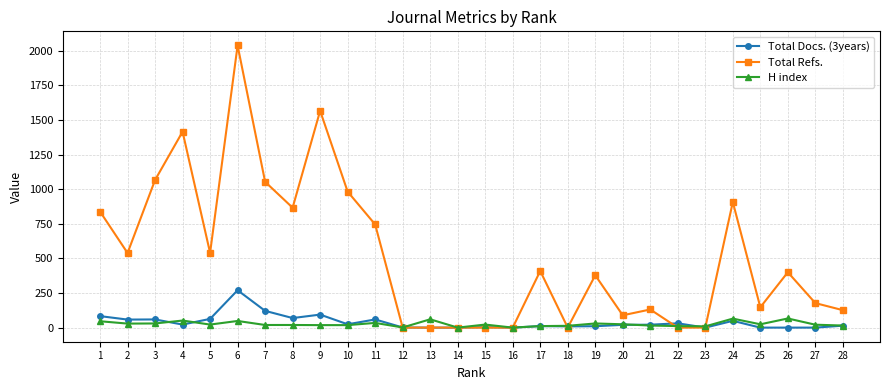

Is it true that Total Refs. equals 0 at 18?

True